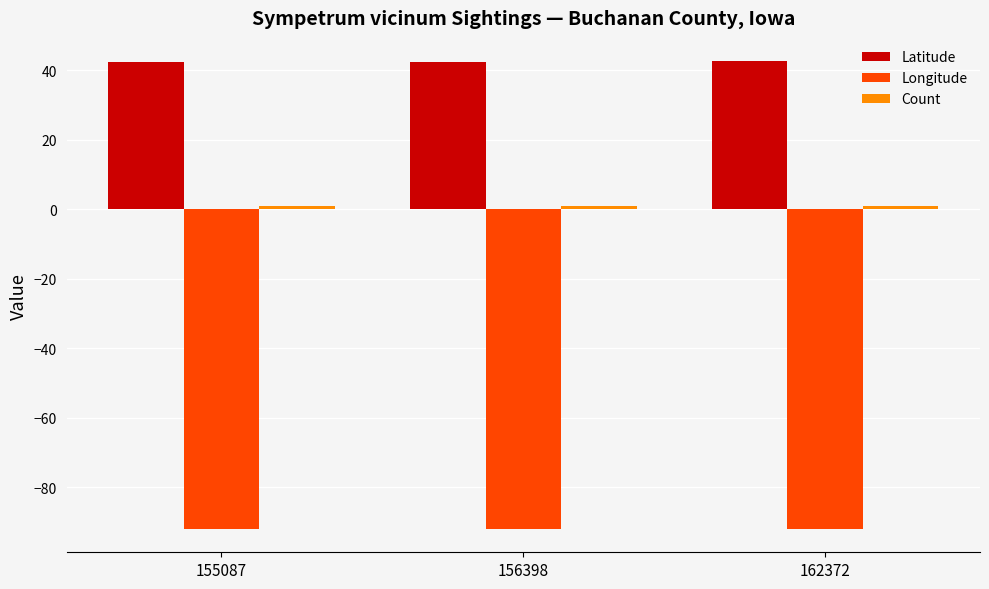

Are the bars grouped side by side (vs. stacked)?

Yes